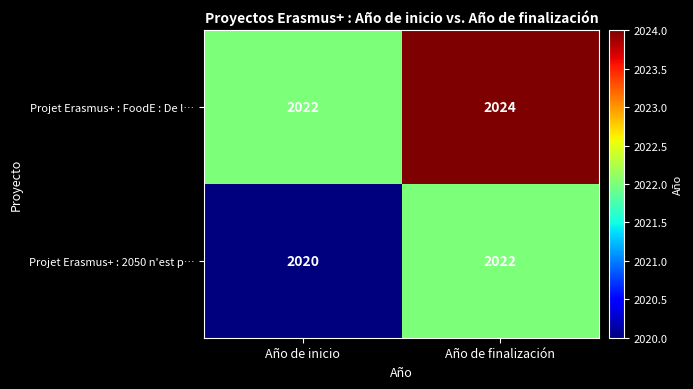

At how many categories does at least one series exceed 2021?

2